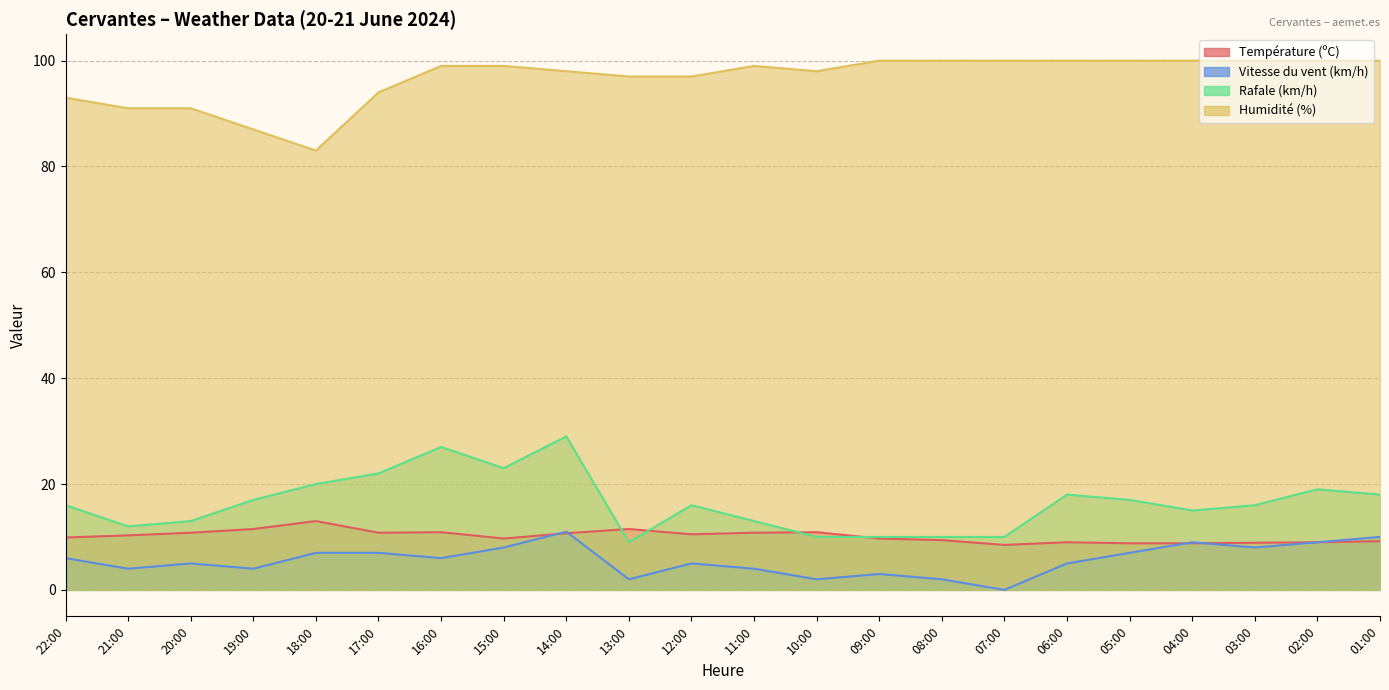

Count the number of data series in this chart.

4